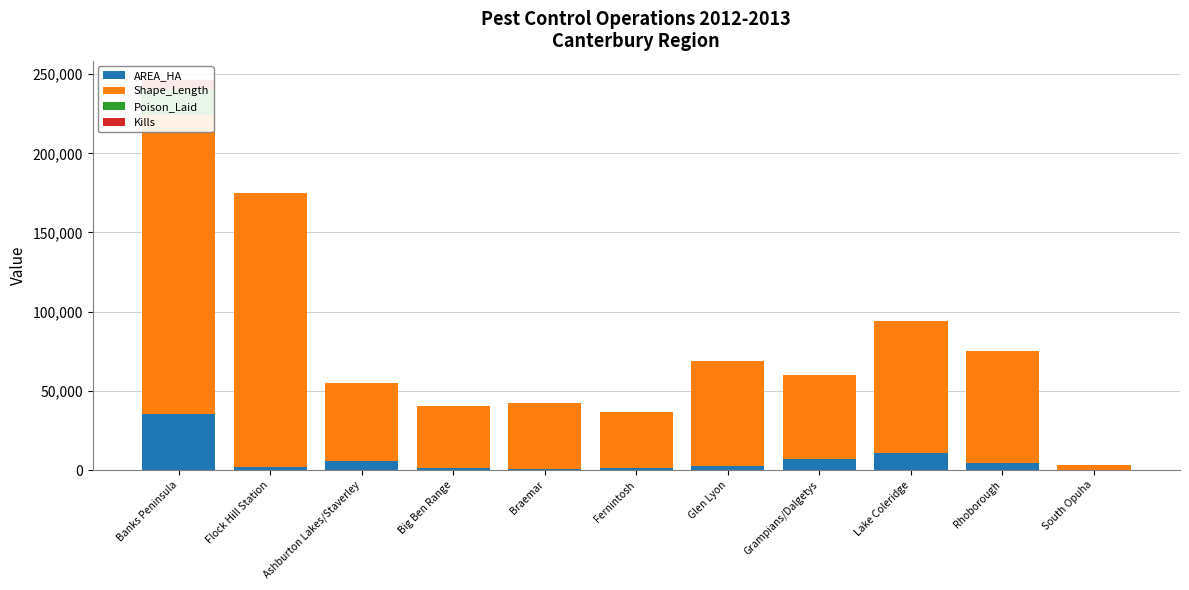

What is the sum of all AREA_HA values?

70803.3